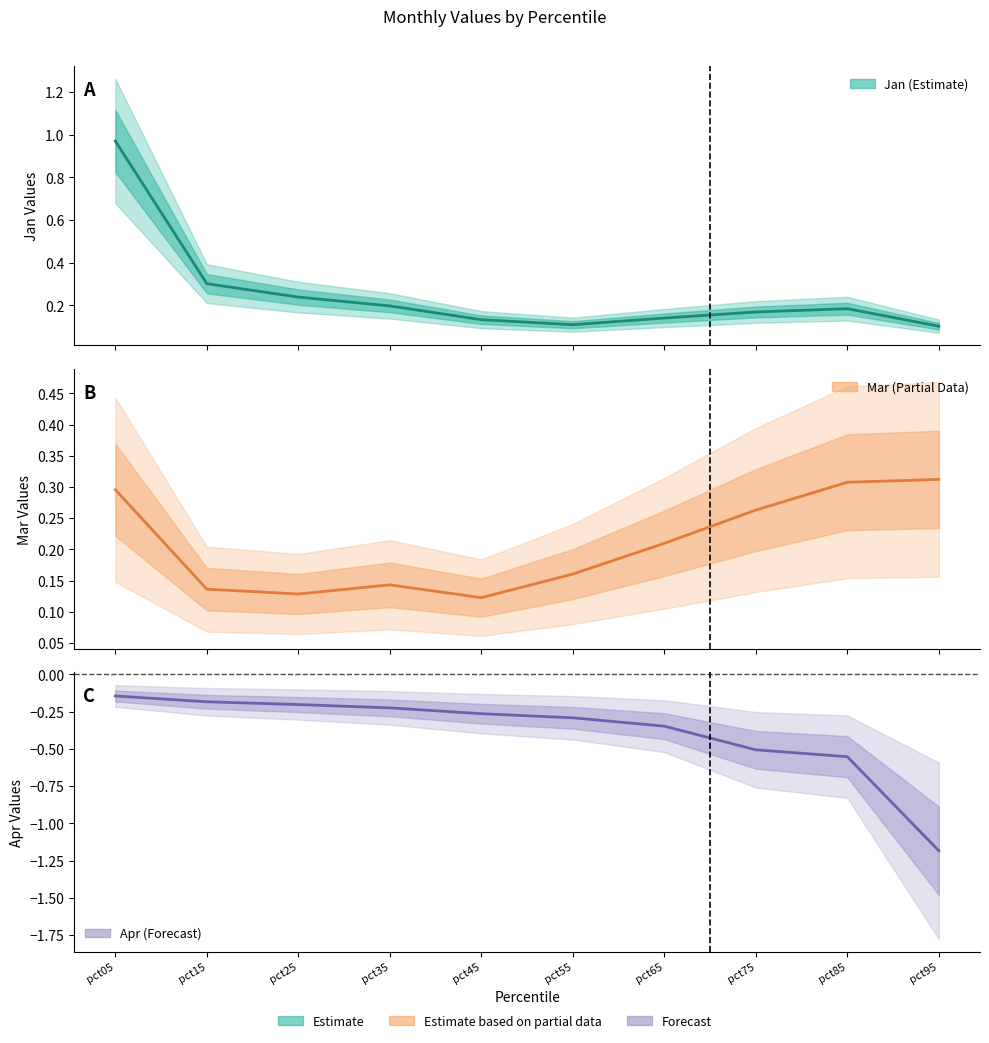

True or false: Jan has more than 2 interior local peaks.

False